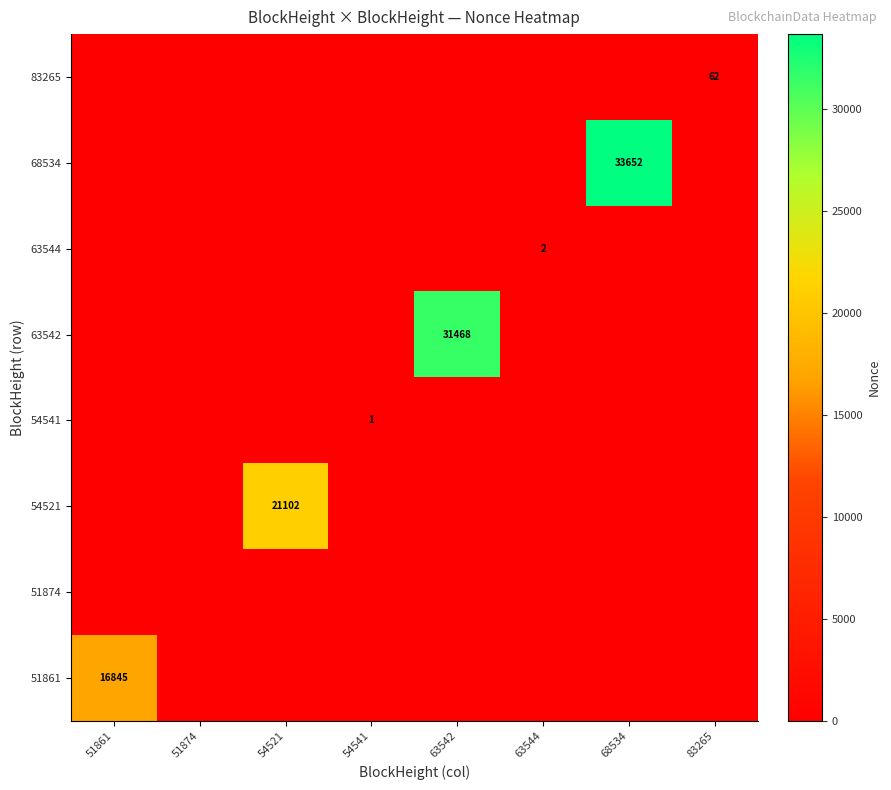

List the series in order of their peak value, lowest first.

51874, 54541, 63544, 83265, 51861, 54521, 63542, 68534